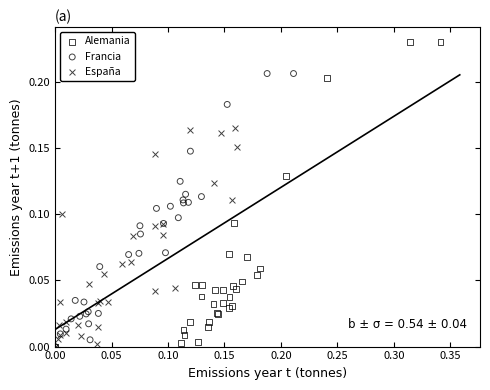

Which series reaches the maximum Y coordinate?

Alemania